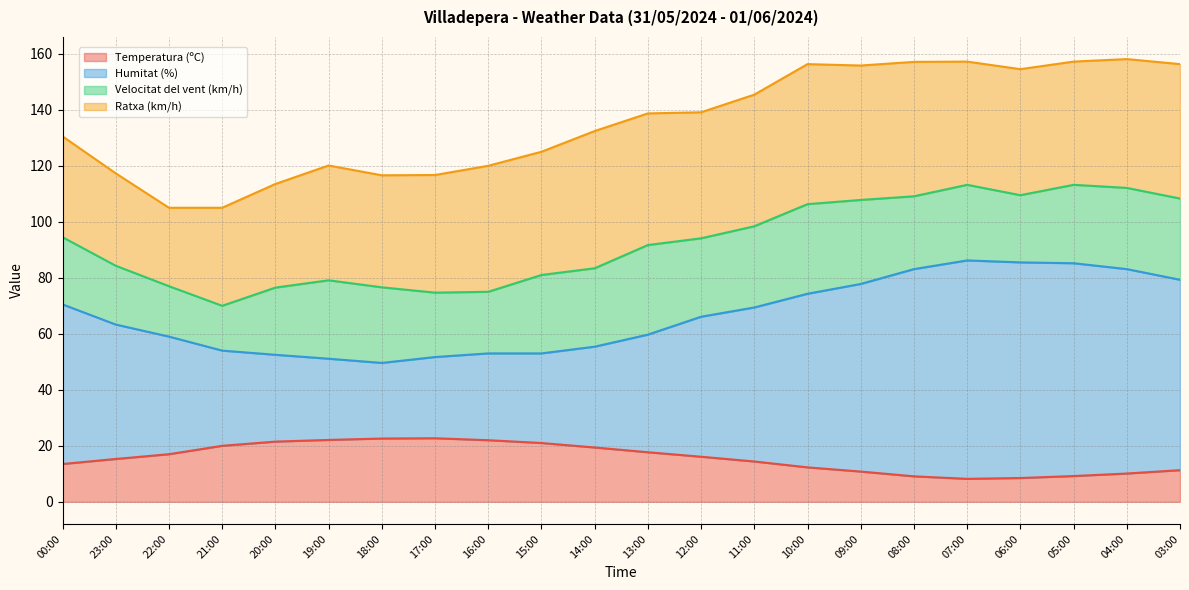

How many lines are shown in the chart?

4